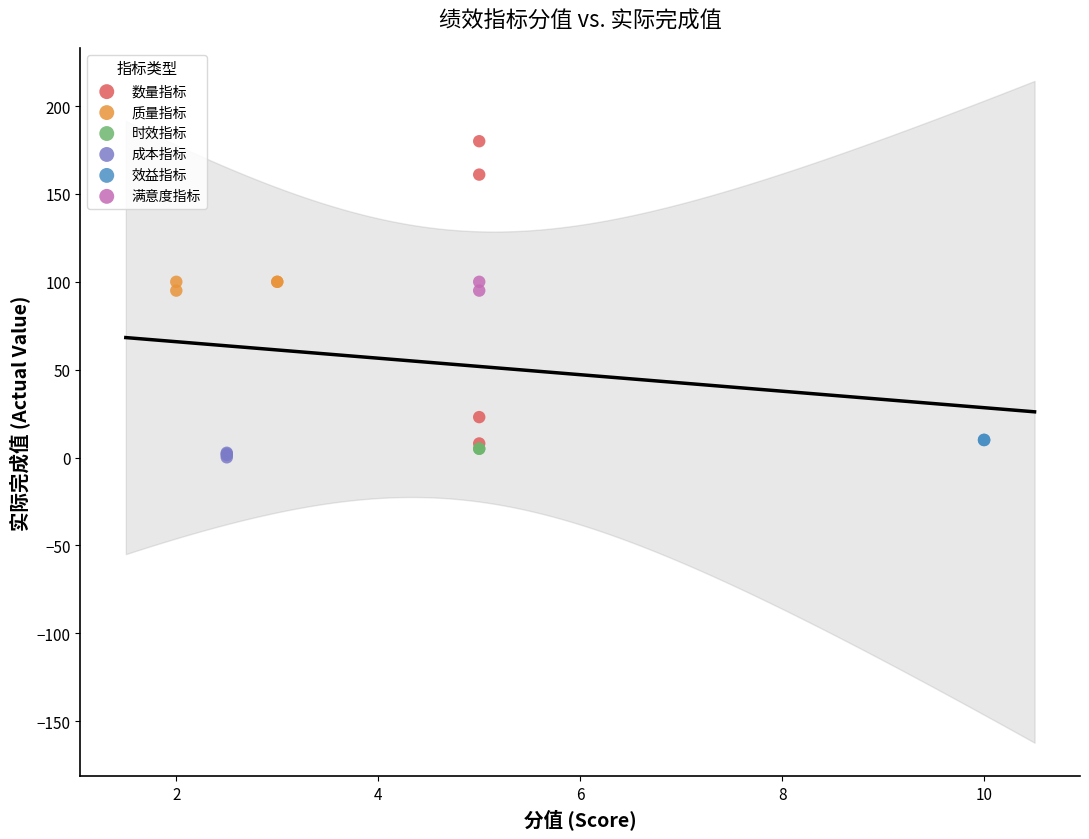

What are all the series names shown in the legend?

数量指标, 质量指标, 时效指标, 成本指标, 效益指标, 满意度指标